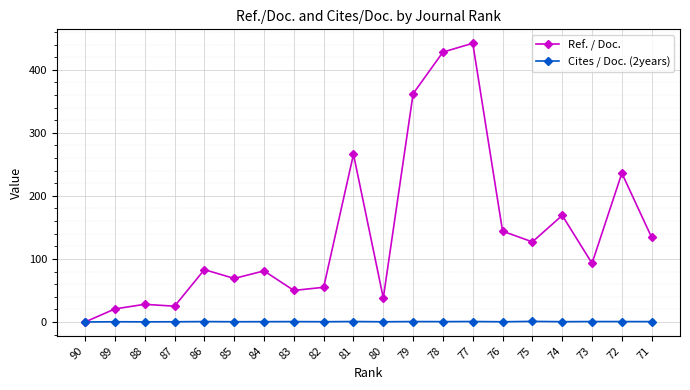

True or false: Cites / Doc. (2years) has a value of 0.7 at 77.

True